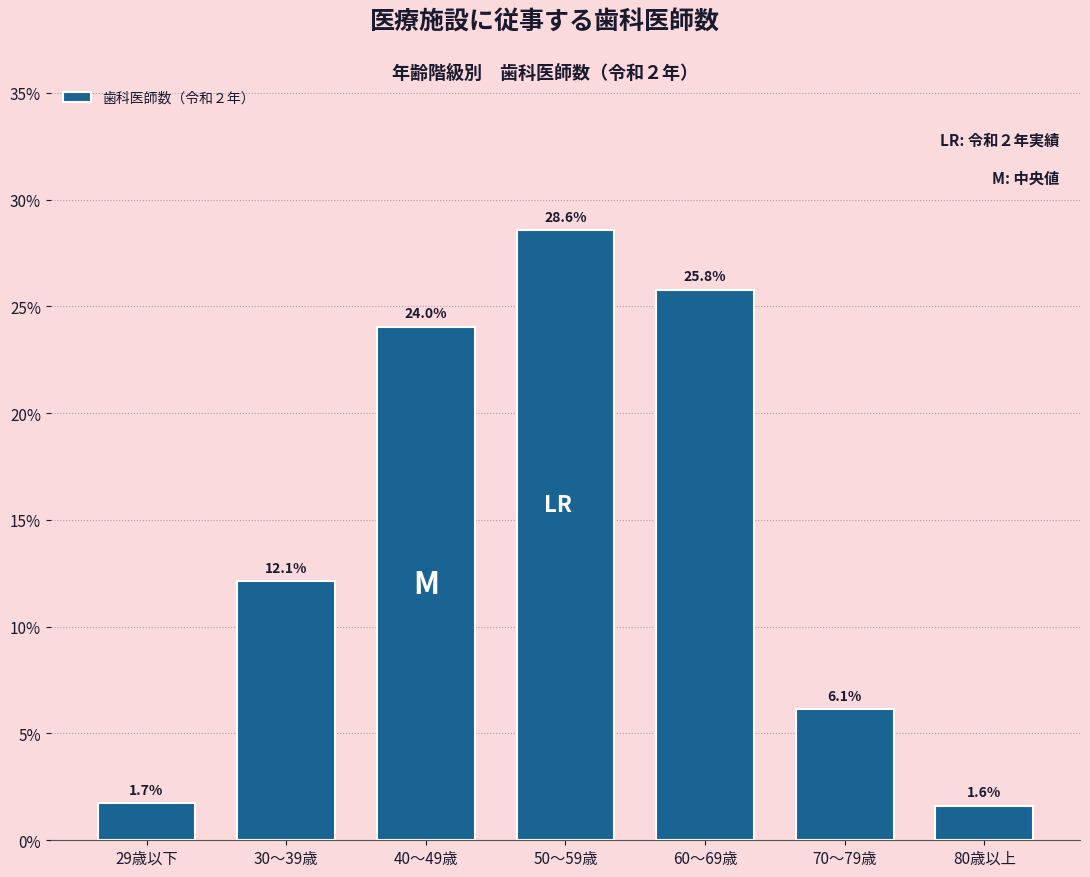

Reading left to right, list all the values displayed in this chart.

29歳以下=1.7	30～39歳=12.1	40～49歳=24.0	50～59歳=28.6	60～69歳=25.8	70～79歳=6.1	80歳以上=1.6